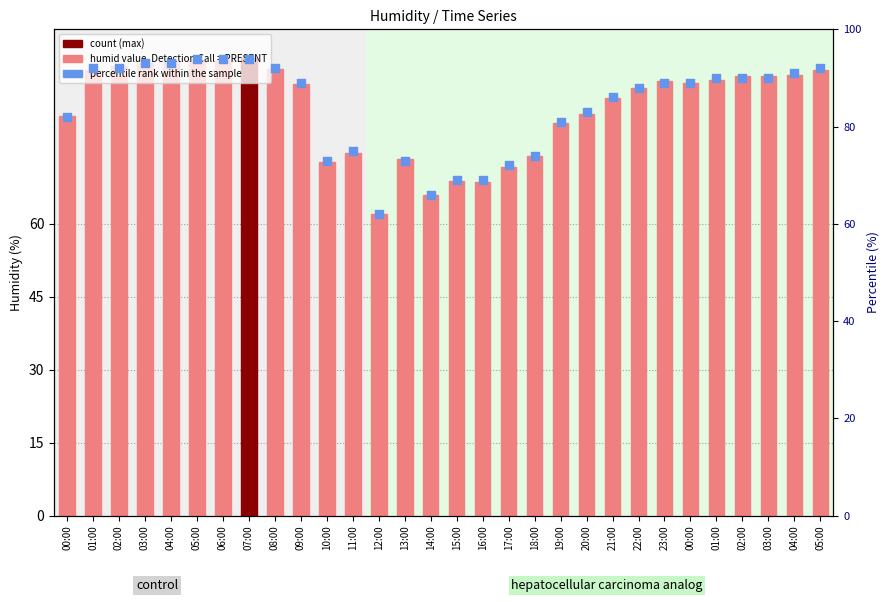

Which series has the widest spread of Y values?

percentile rank within the sample